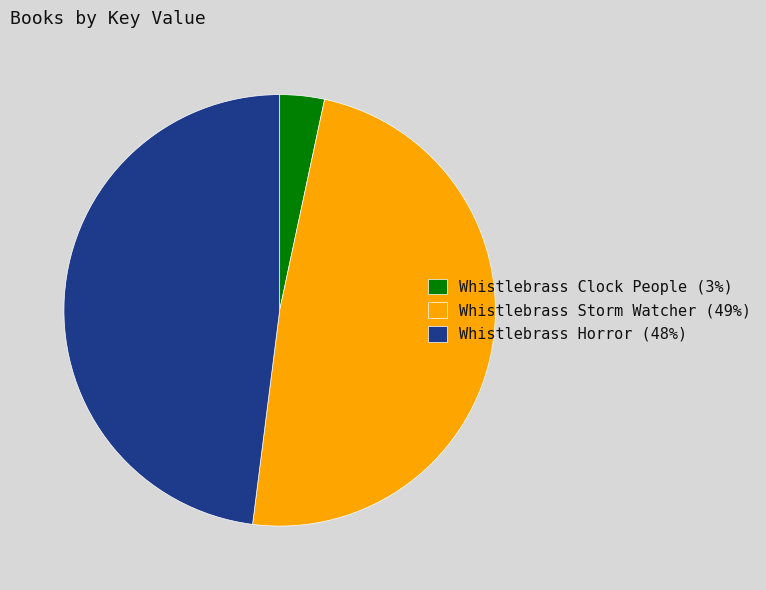

Does Whistlebrass Clock People (3%) represent more than half of the total?

No